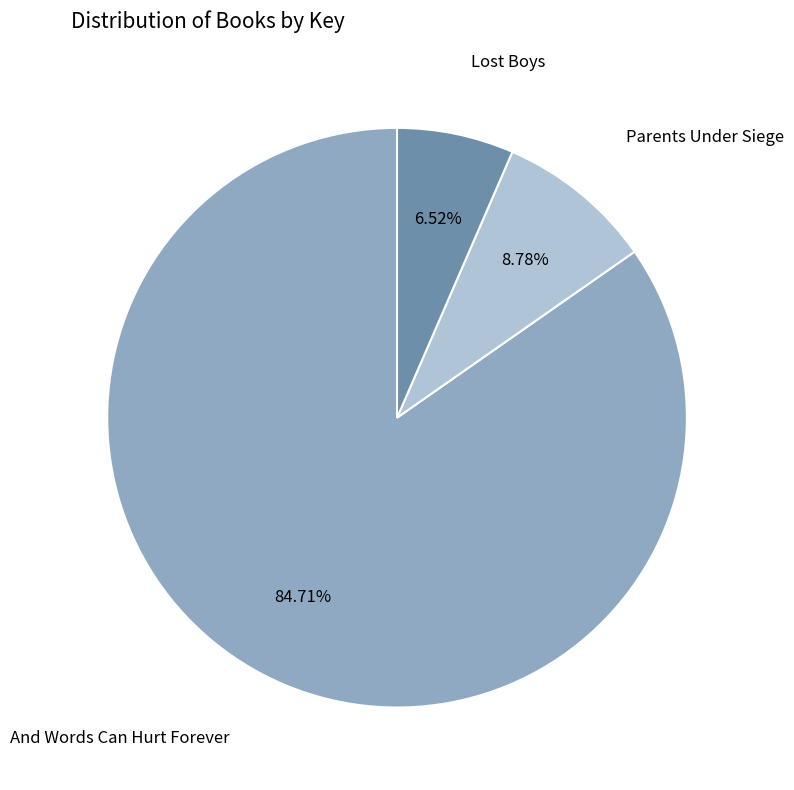

Count the number of slices in the pie.

3